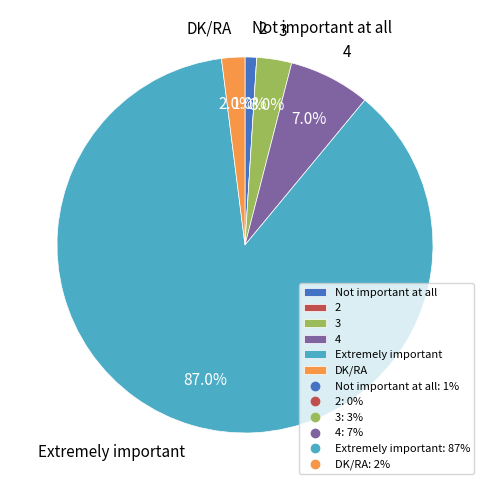

Is it true that Extremely important is 87% of the pie?

True